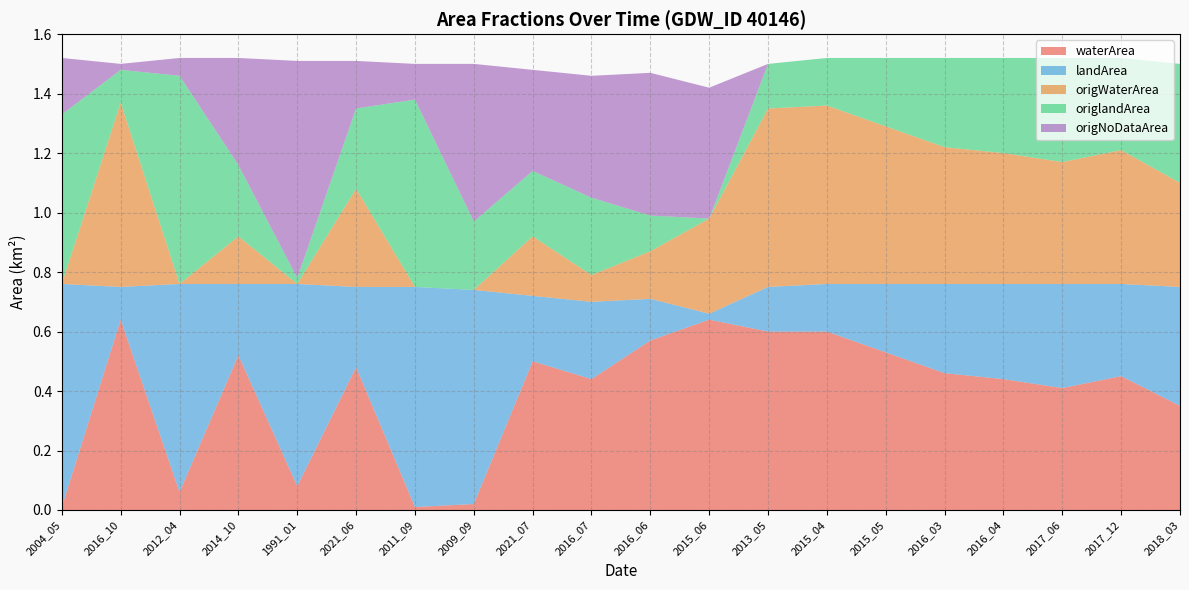

The value of waterArea at 2015_06 is 0.9. True or false?

False